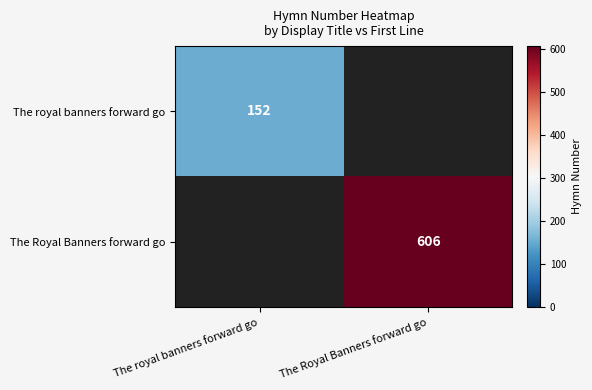

Count the number of categories in the chart.

2